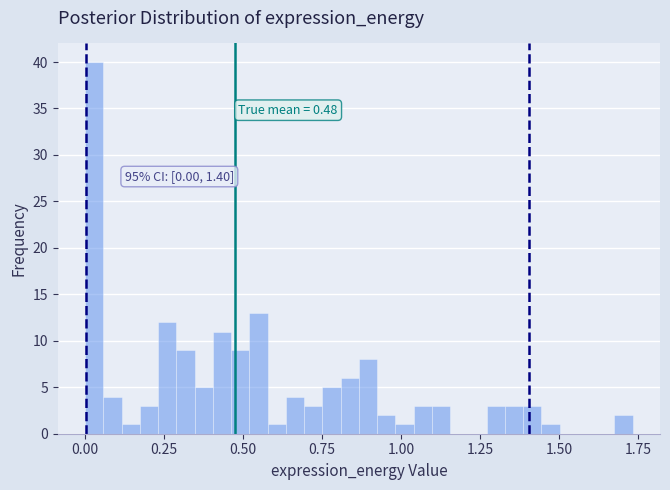

Around what value on the x-axis is the tallest bar? Give the approximate position of its centre, as read against the axis.

0.05